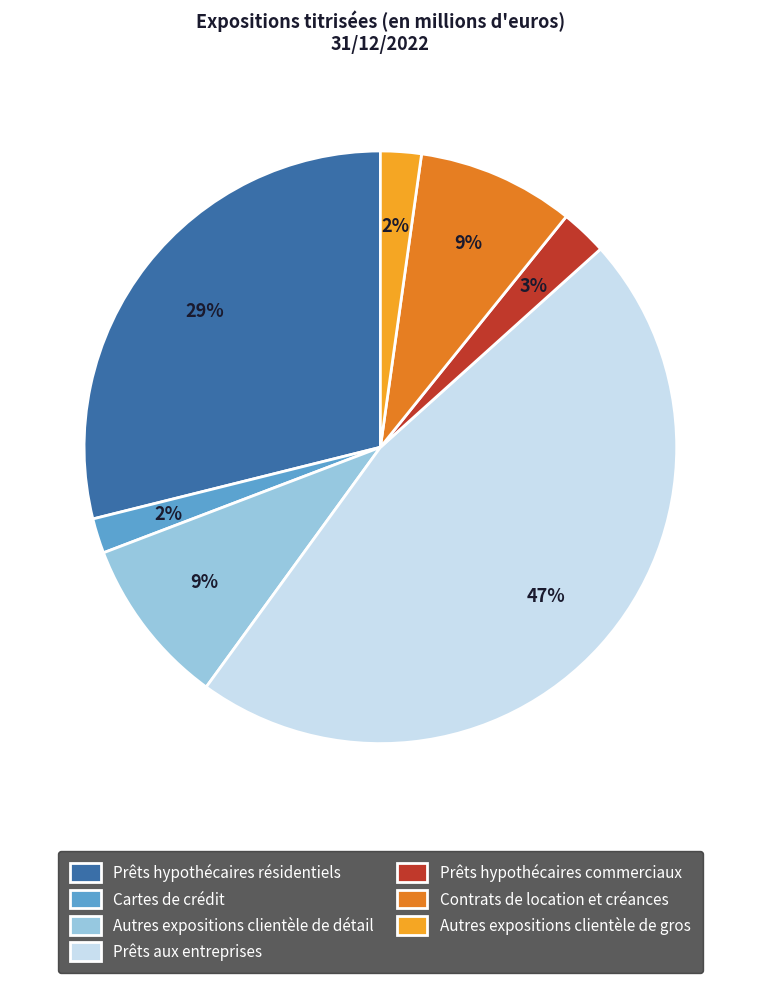

To the nearest percent, what is the difference between the largest and smallest slice percentages?

45%